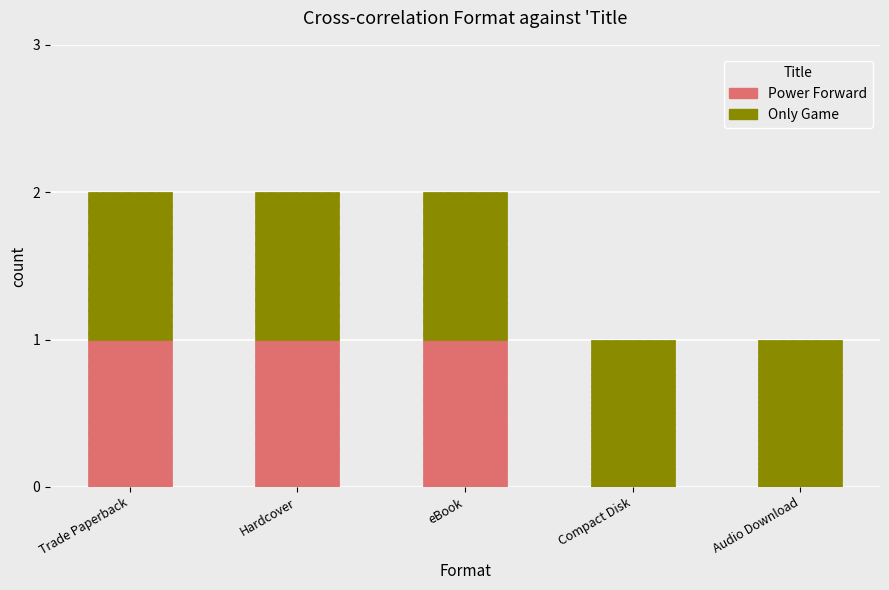

The Power Forward series shows 0 at Compact Disk. True or false?

True